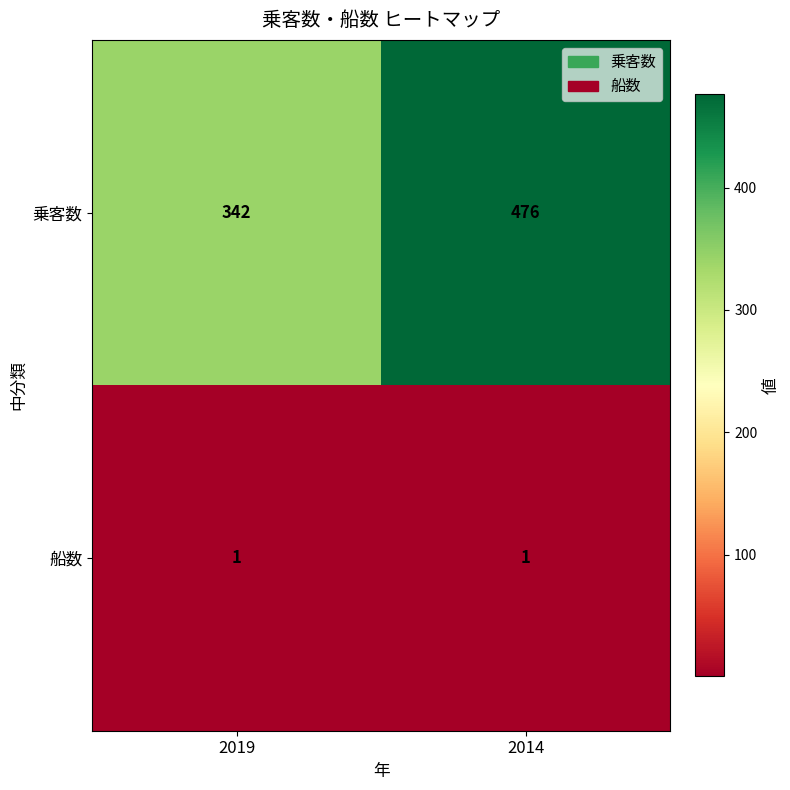

Which series changed the most between 2019 and 2014?

乗客数